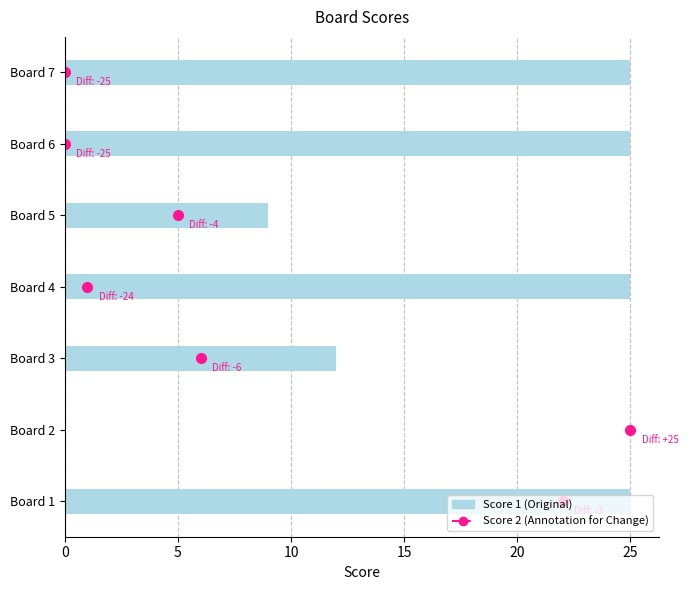

How many values are between 9 and 25?

6